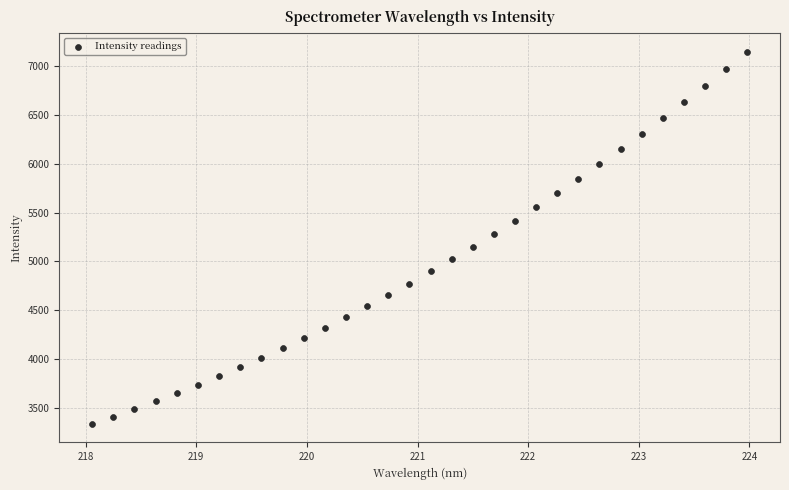

What is the range of X values (max minus min)?

5.9